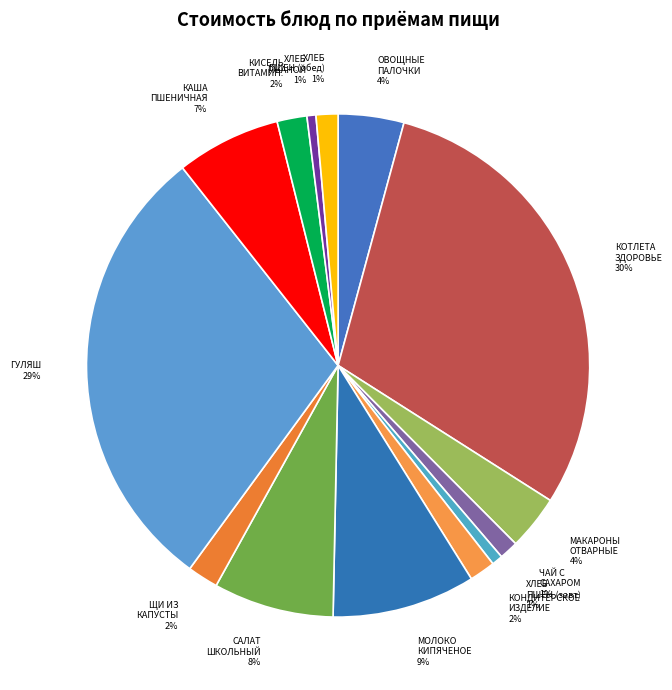

Does ЧАЙ С САХАРОМ represent more than half of the total?

No